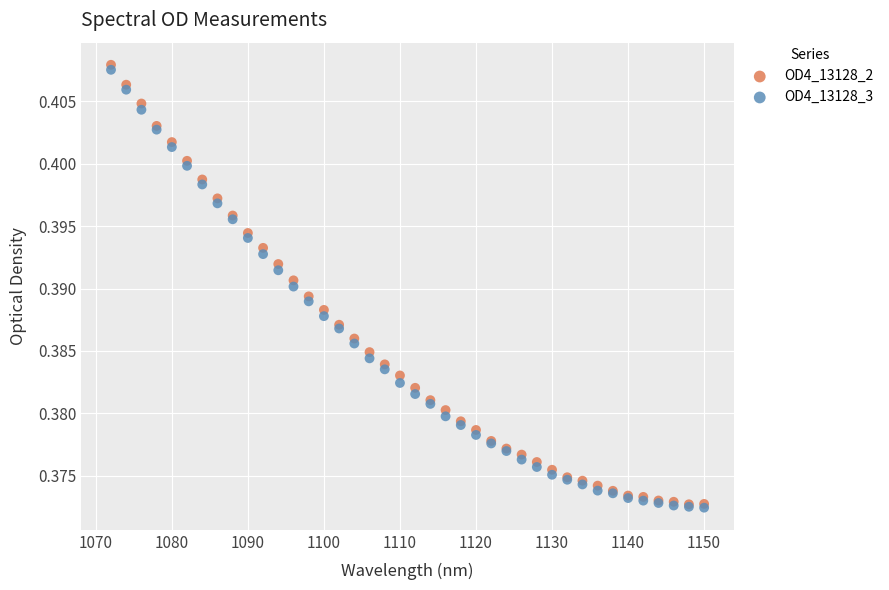

What are all the series names shown in the legend?

OD4_13128_2, OD4_13128_3